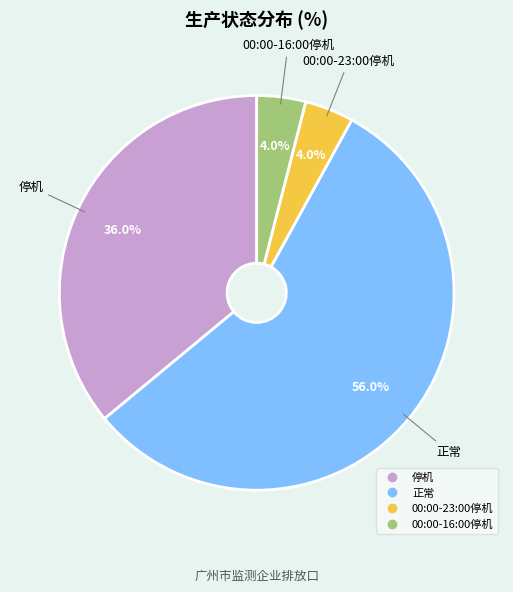

To the nearest percent, what is the average slice percentage?

25%